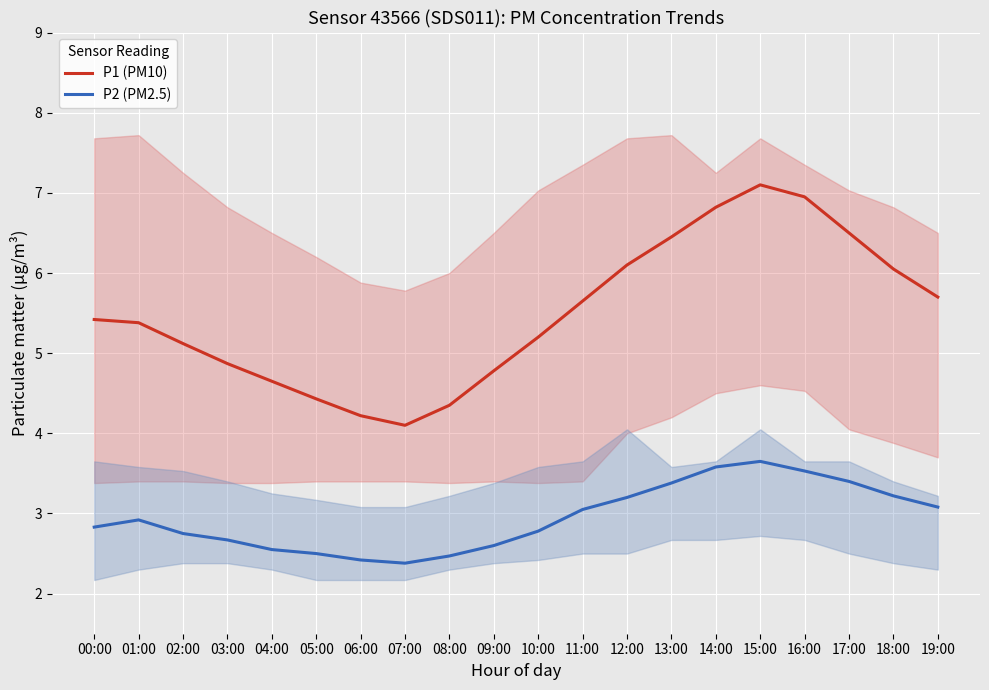

Which label corresponds to the largest value in the chart?

15:00